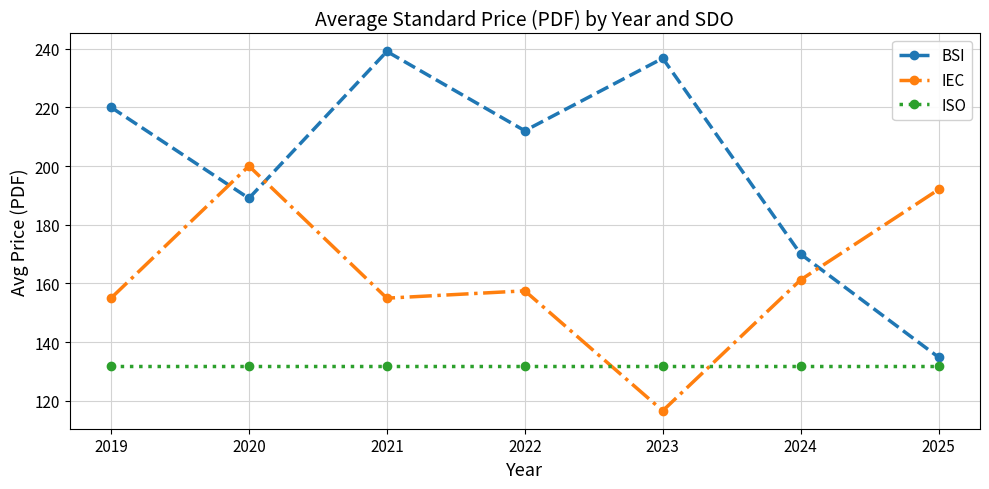

What is the approximate value of BSI at 2019?

220.0